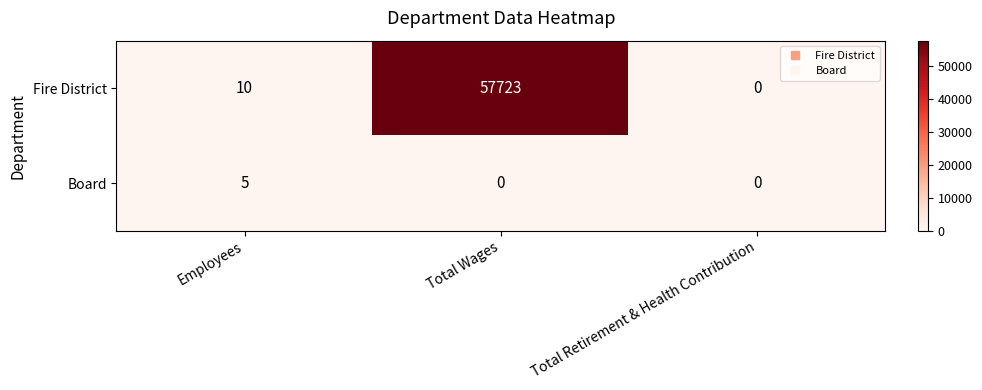

What is the total value across all series at Total Wages?

57723